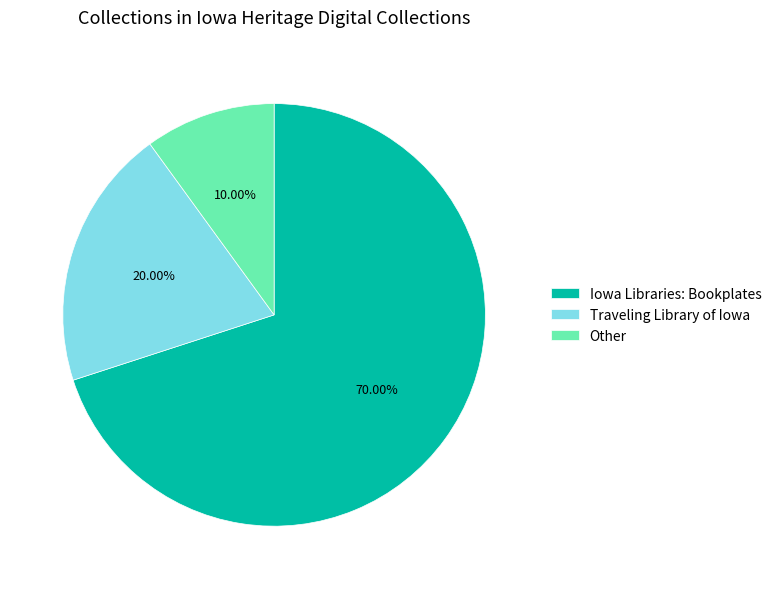

Count the number of slices in the pie.

3